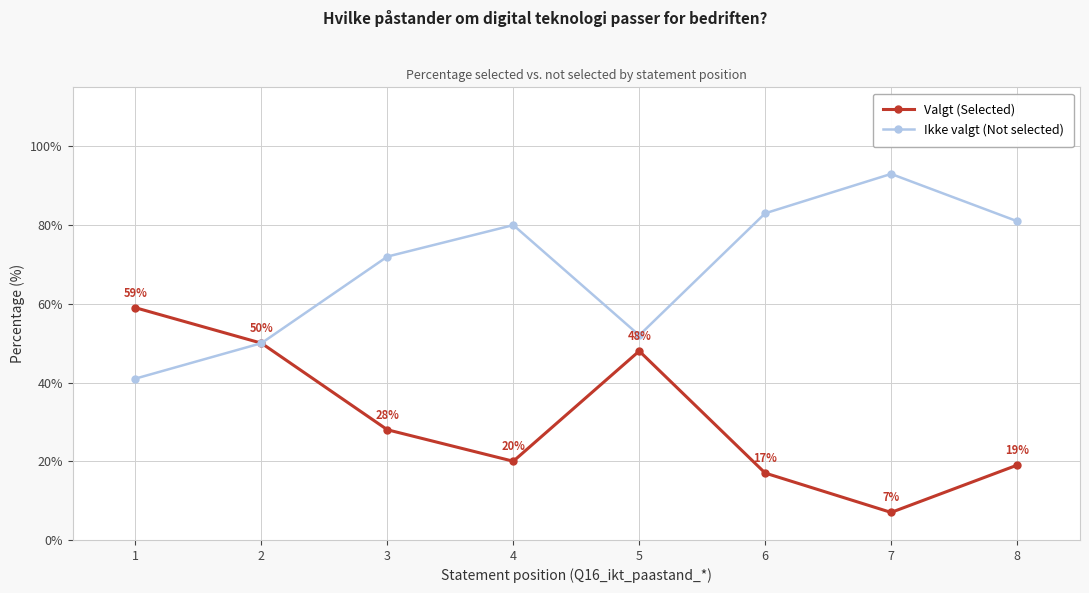

True or false: Ikke valgt (Not selected) has a value of 48 at 6.

False